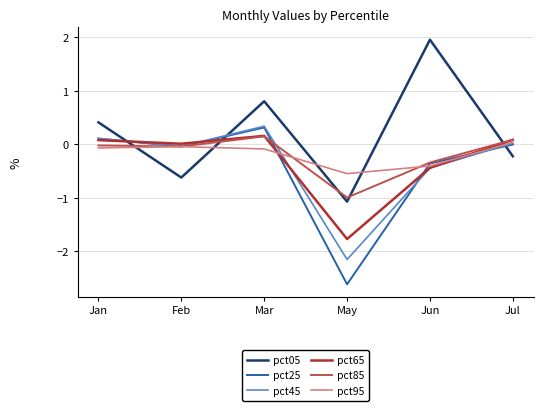

The pct25 series shows -2.6 at May. True or false?

True